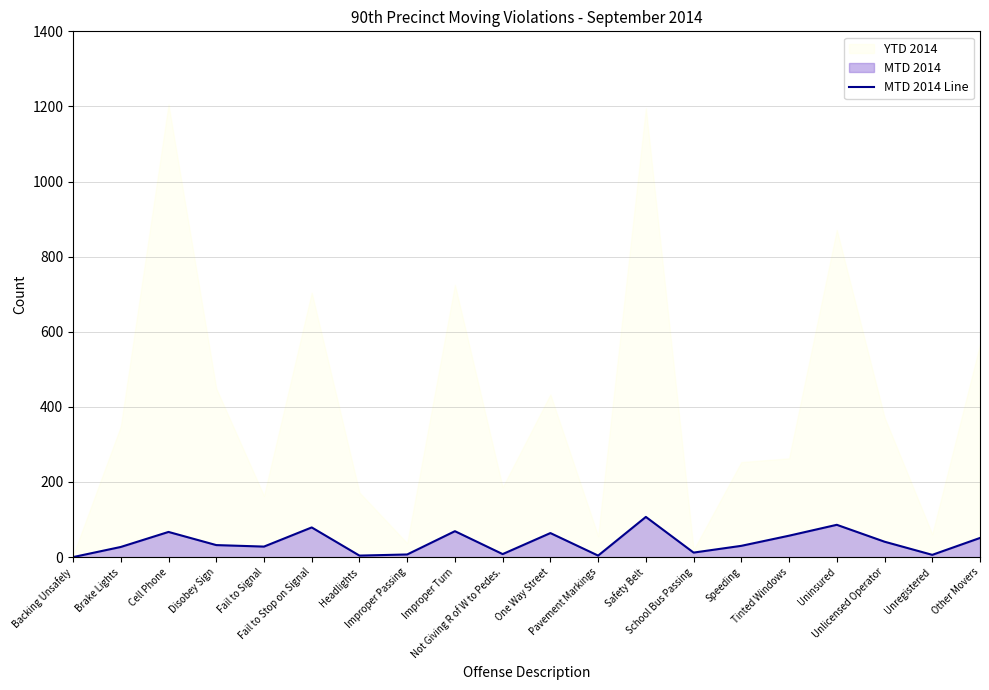

List the labels in order of value, largest first.

Safety Belt, Uninsured, Fail to Stop on Signal, Improper Turn, Cell Phone, One Way Street, Tinted Windows, Other Movers, Unlicensed Operator, Disobey Sign, Speeding, Fail to Signal, Brake Lights, School Bus Passing, Not Giving R of W to Pedes., Improper Passing, Unregistered, Headlights, Pavement Markings, Backing Unsafely